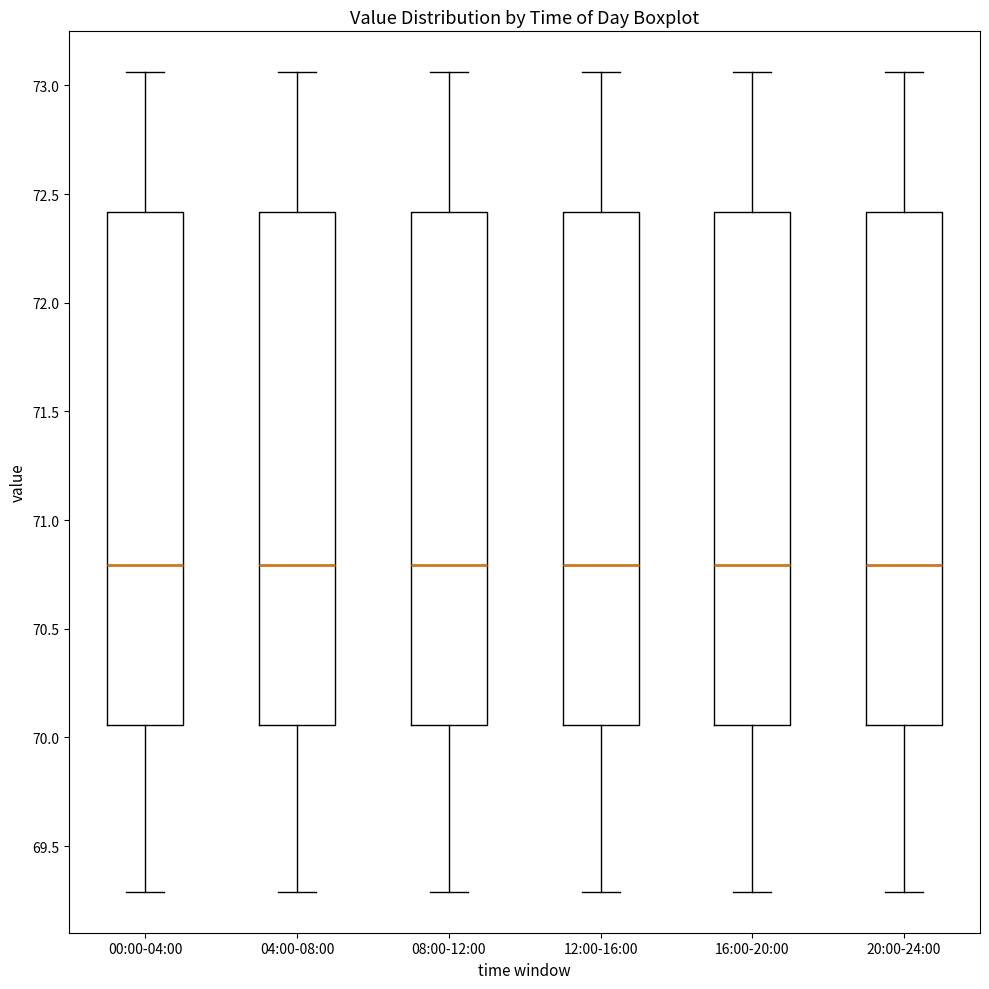

Where does the upper whisker of the box for 20:00-24:00 end on the y-axis? The values are not printed on the chart, so give them approximately, as read against the axis.

73.05